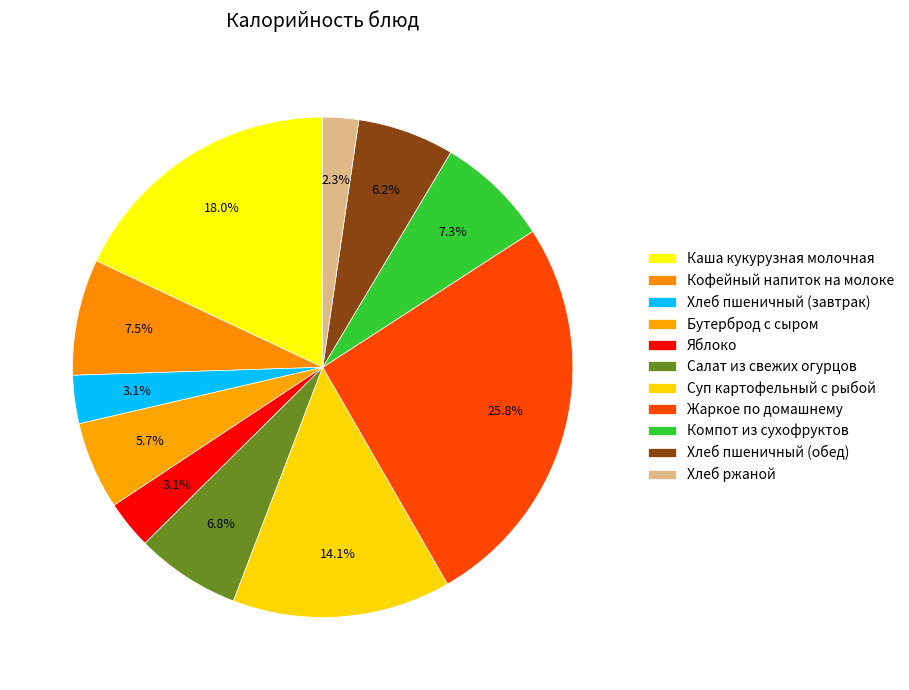

Combined, what portion of the pie is Хлеб пшеничный (завтрак) and Жаркое по домашнему?

28.9%